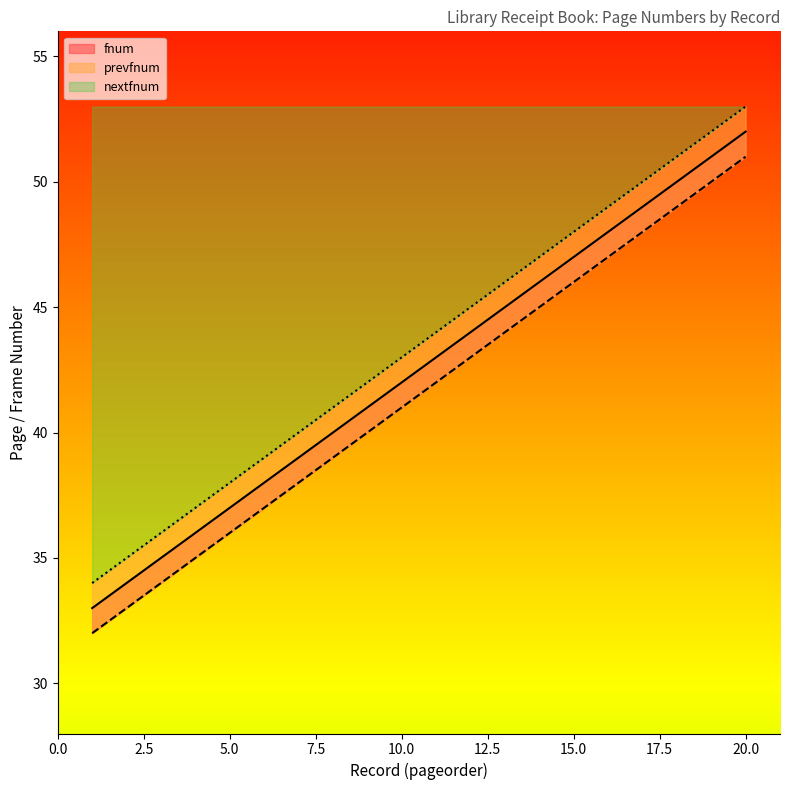

Is it true that nextfnum equals 16 at 16?

False